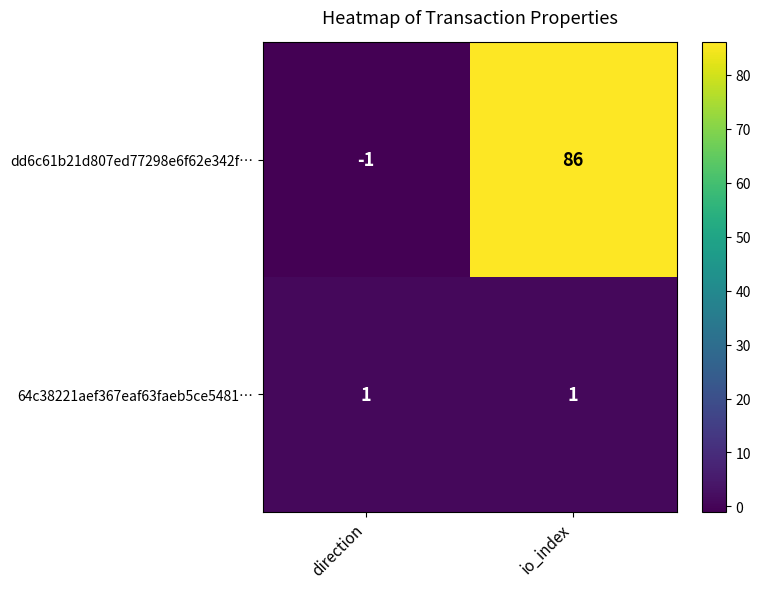

Rank the categories by dd6c61b21d807ed77298e6f62e342f… value from lowest to highest.

direction, io_index